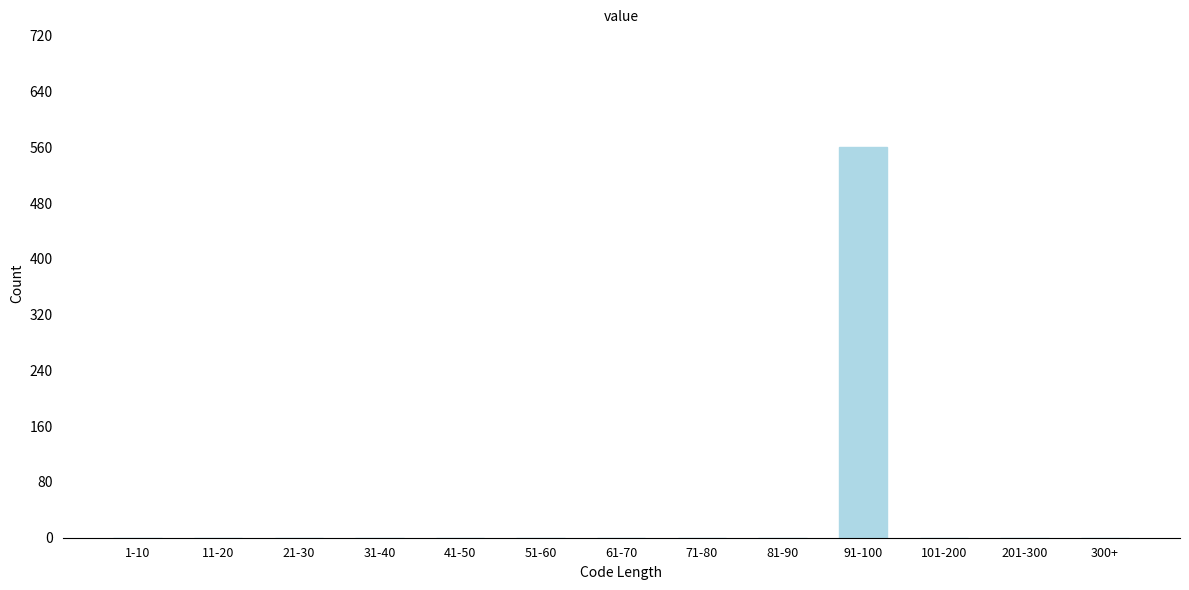

Reading right to left, transcribe all the data shown in this chart.

300+=0	201-300=0	101-200=0	91-100=561	81-90=0	71-80=0	61-70=0	51-60=0	41-50=0	31-40=0	21-30=0	11-20=0	1-10=0